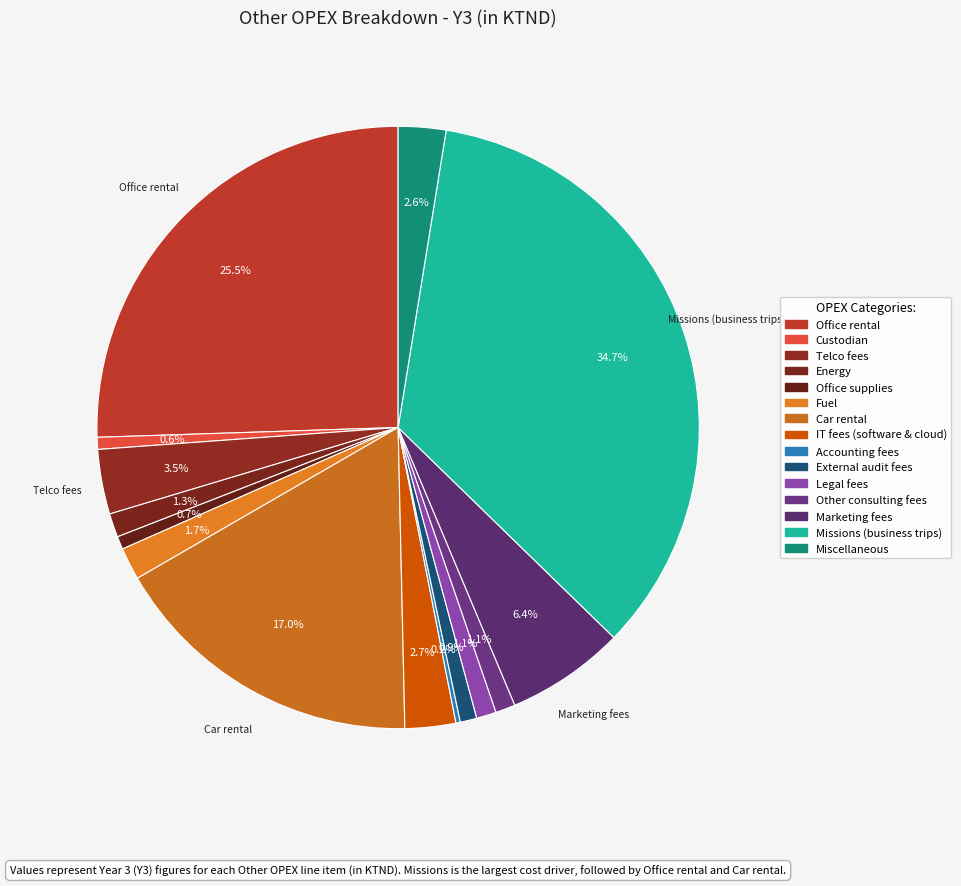

What percentage do Miscellaneous and Other consulting fees together represent?

3.6%